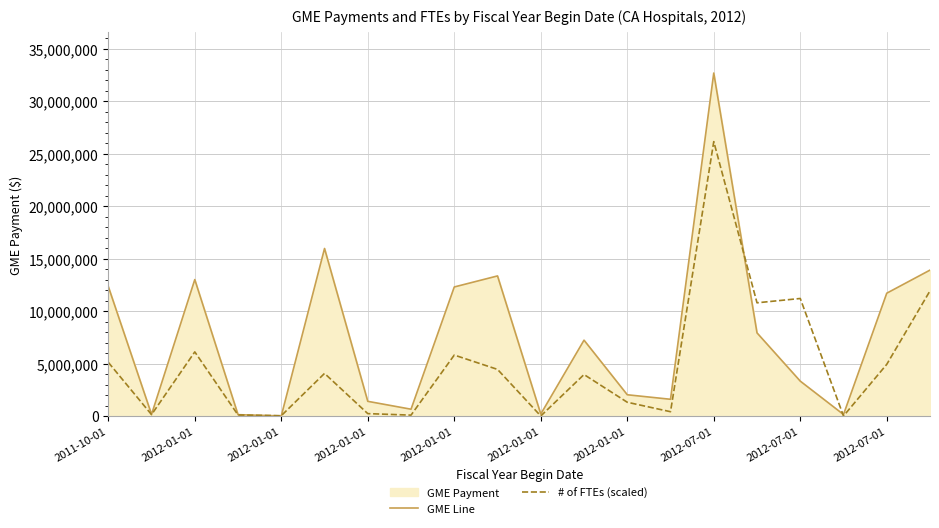

Read the GME Line value at 2012-01-01.

15967790.0